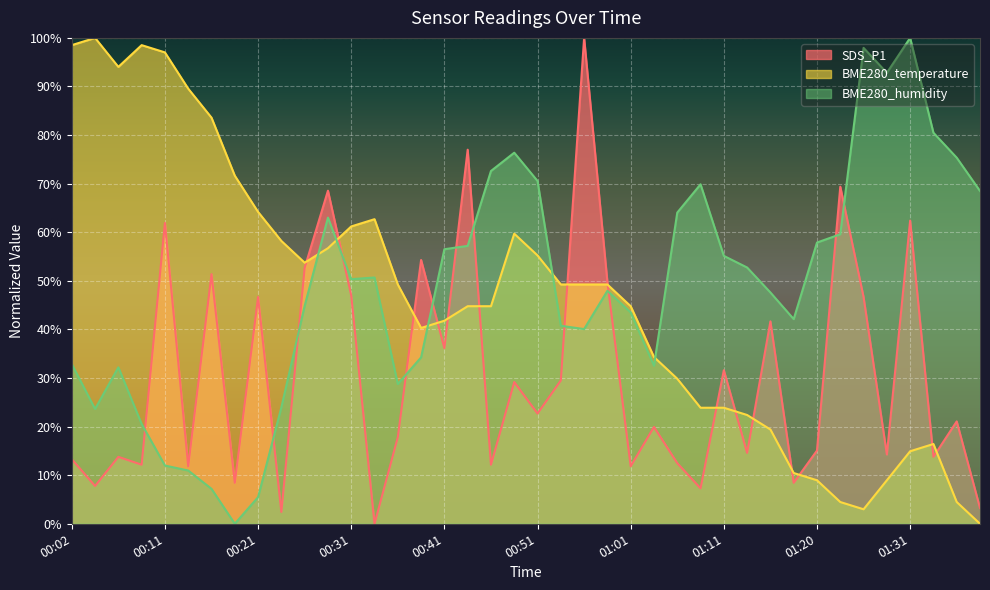

How many data points in BME280_temperature are less than 49?

20